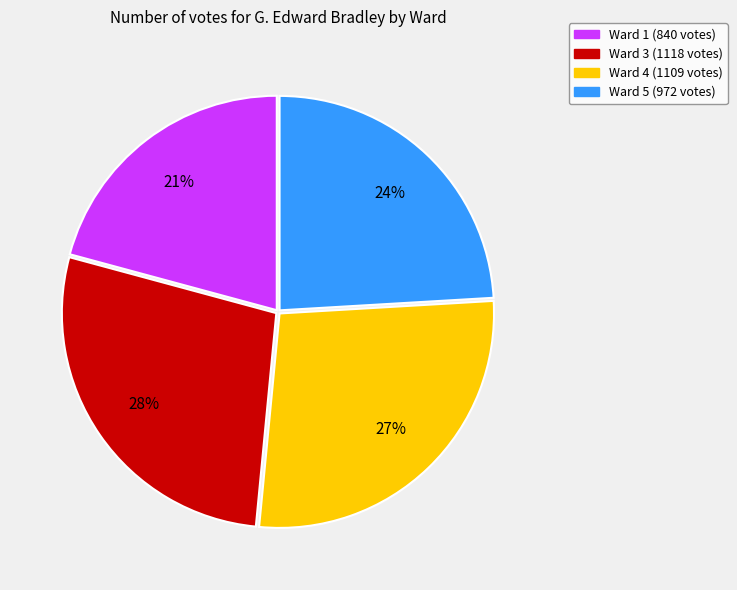

How many slices are in this pie chart?

4